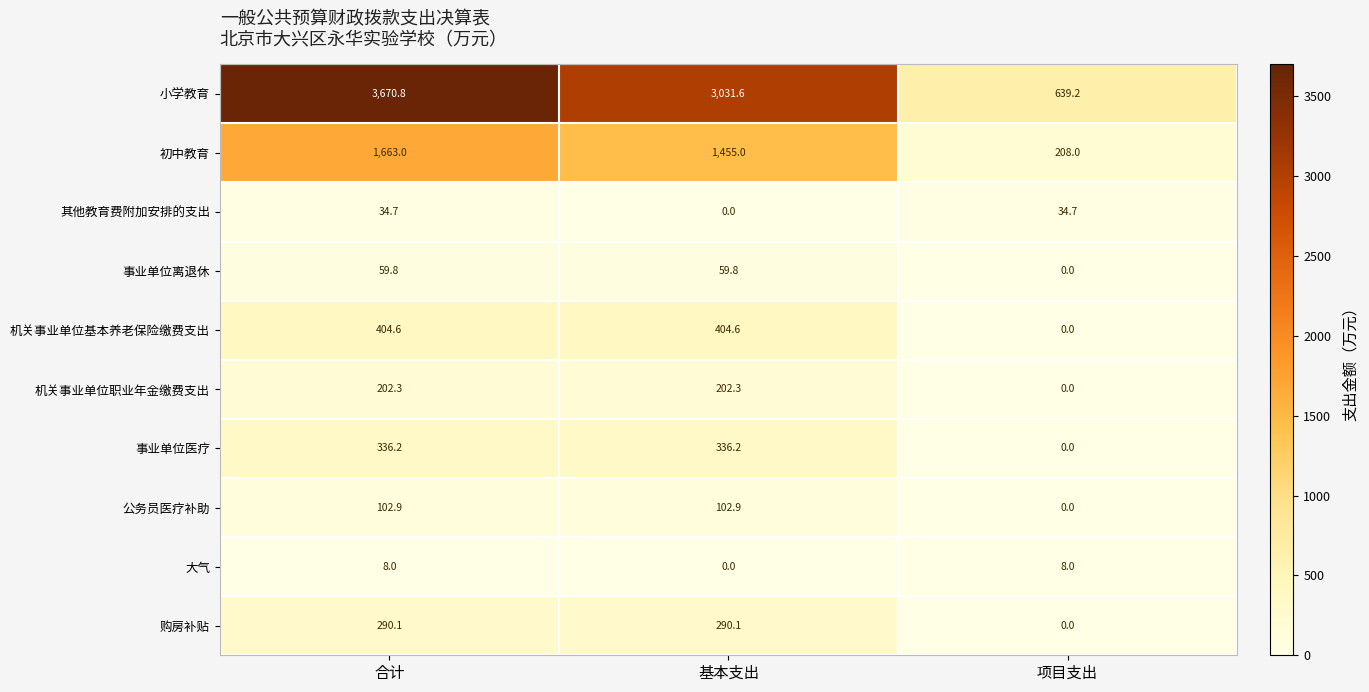

Which series has the largest total across all categories?

小学教育